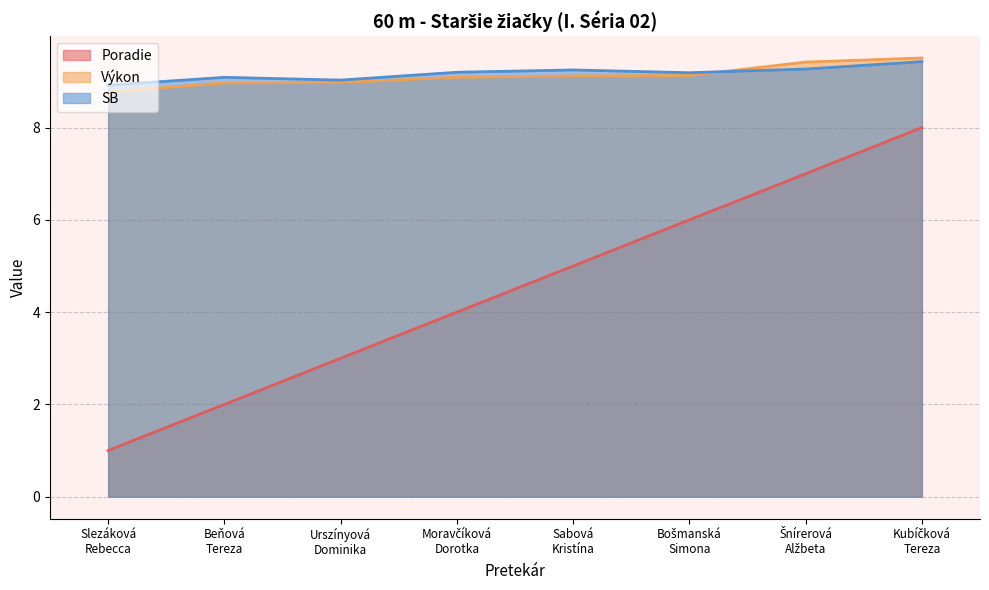

What is the sum of the SB values at Bošmanská
Simona and Sabová
Kristína?

18.4